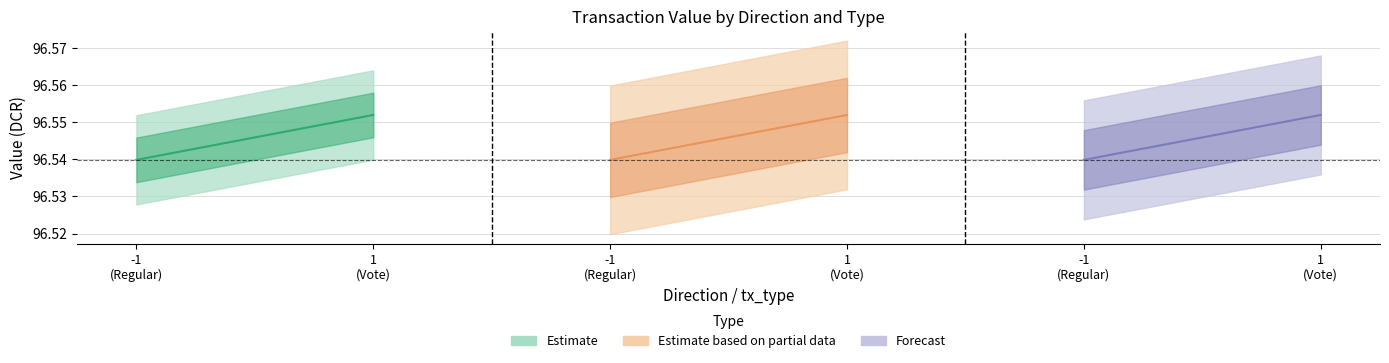

The value_upper series shows 130.9 at -1 (Regular). True or false?

False